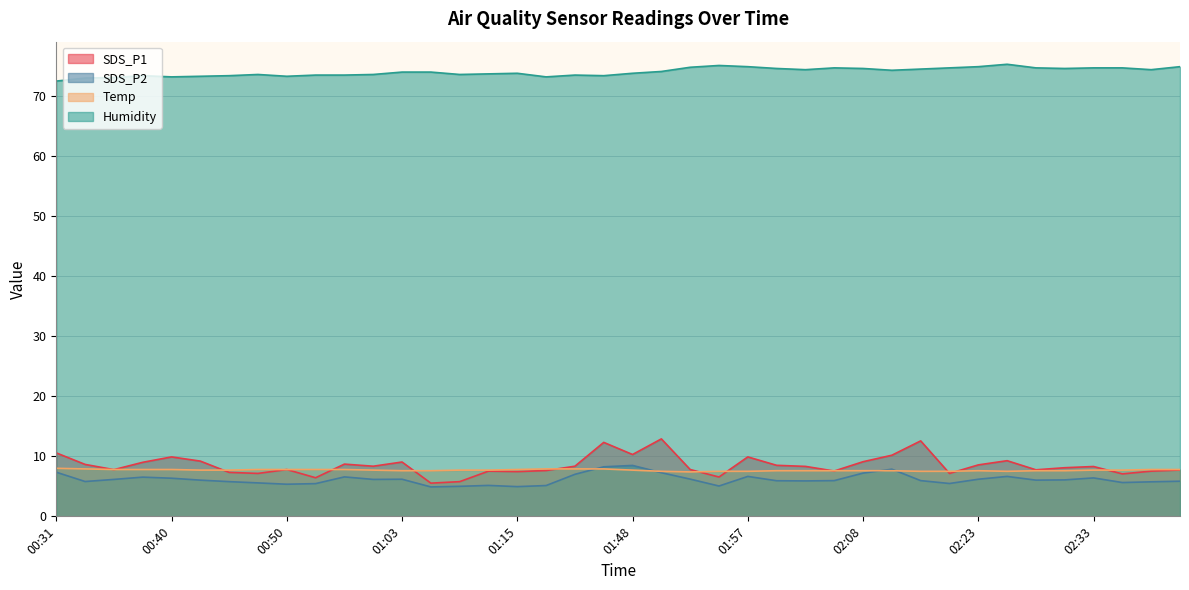

Does the chart have visible grid lines?

Yes